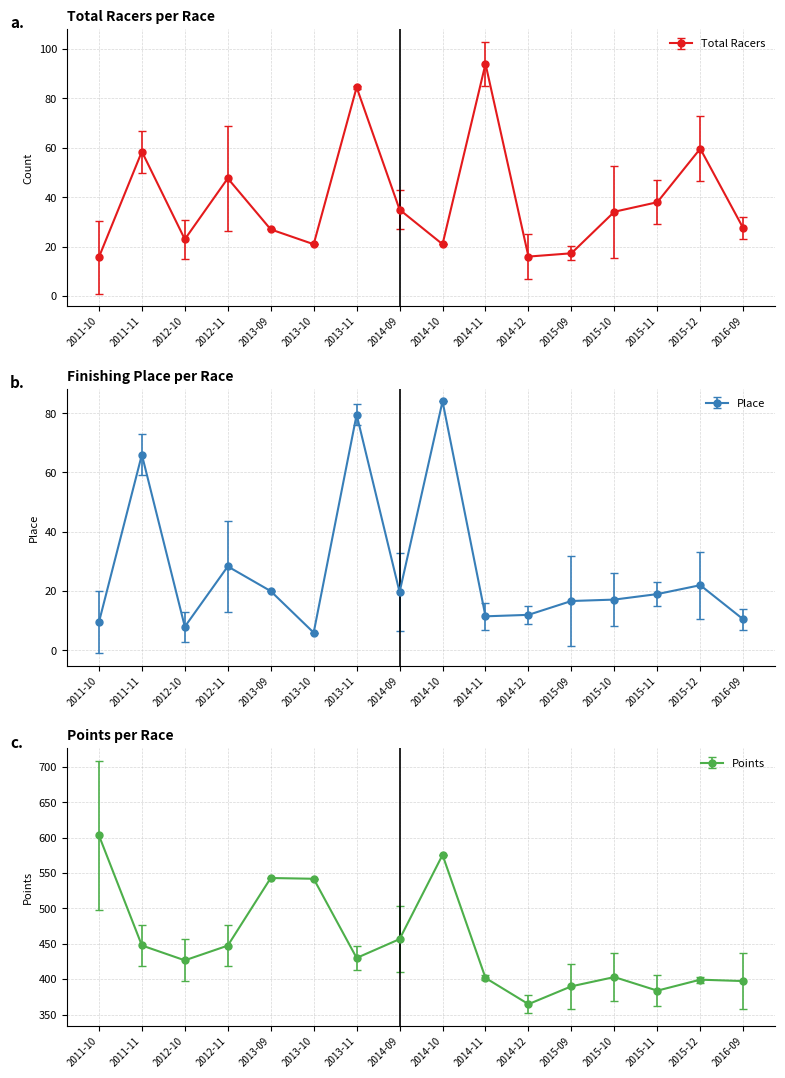

In Total Racers, how many points are lower than both neighbors (excluding endpoints)?

4